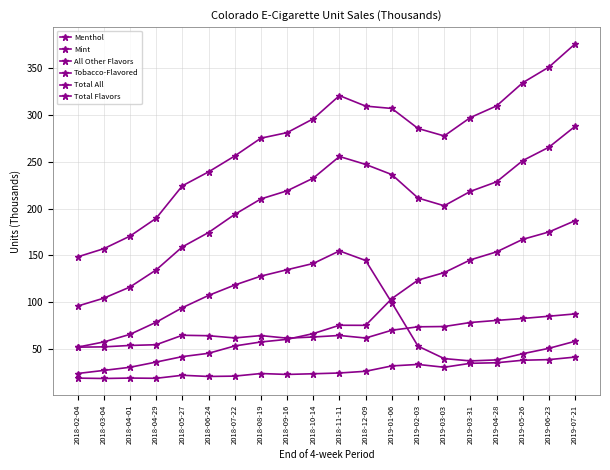

Count the number of categories in the chart.

20